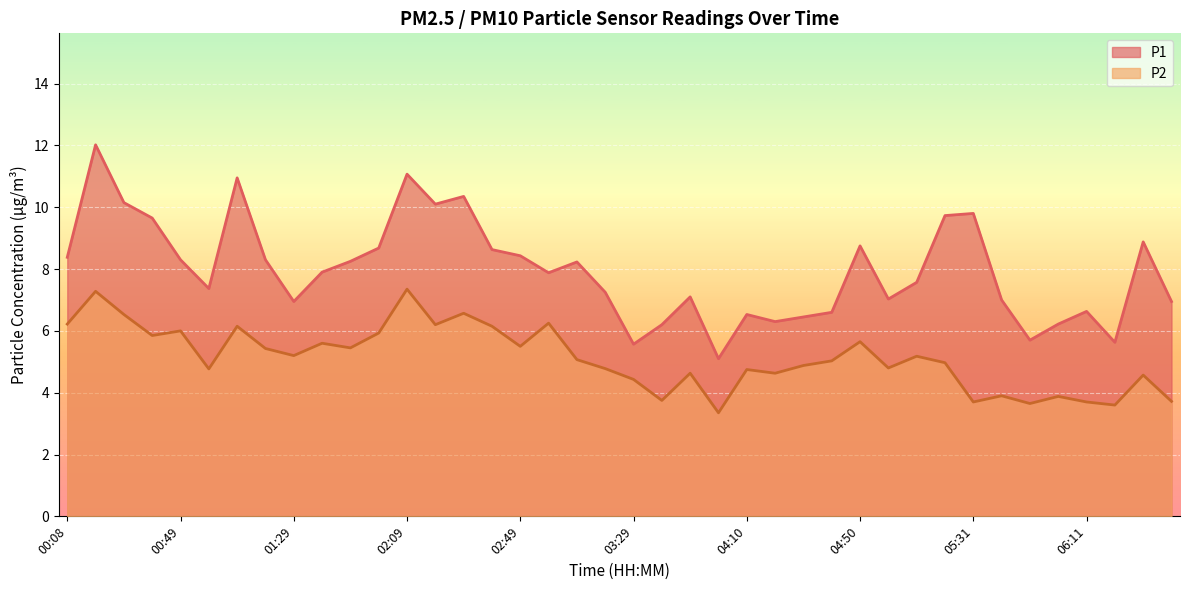

True or false: P2 has more than 0 points higher than both neighbors.

True